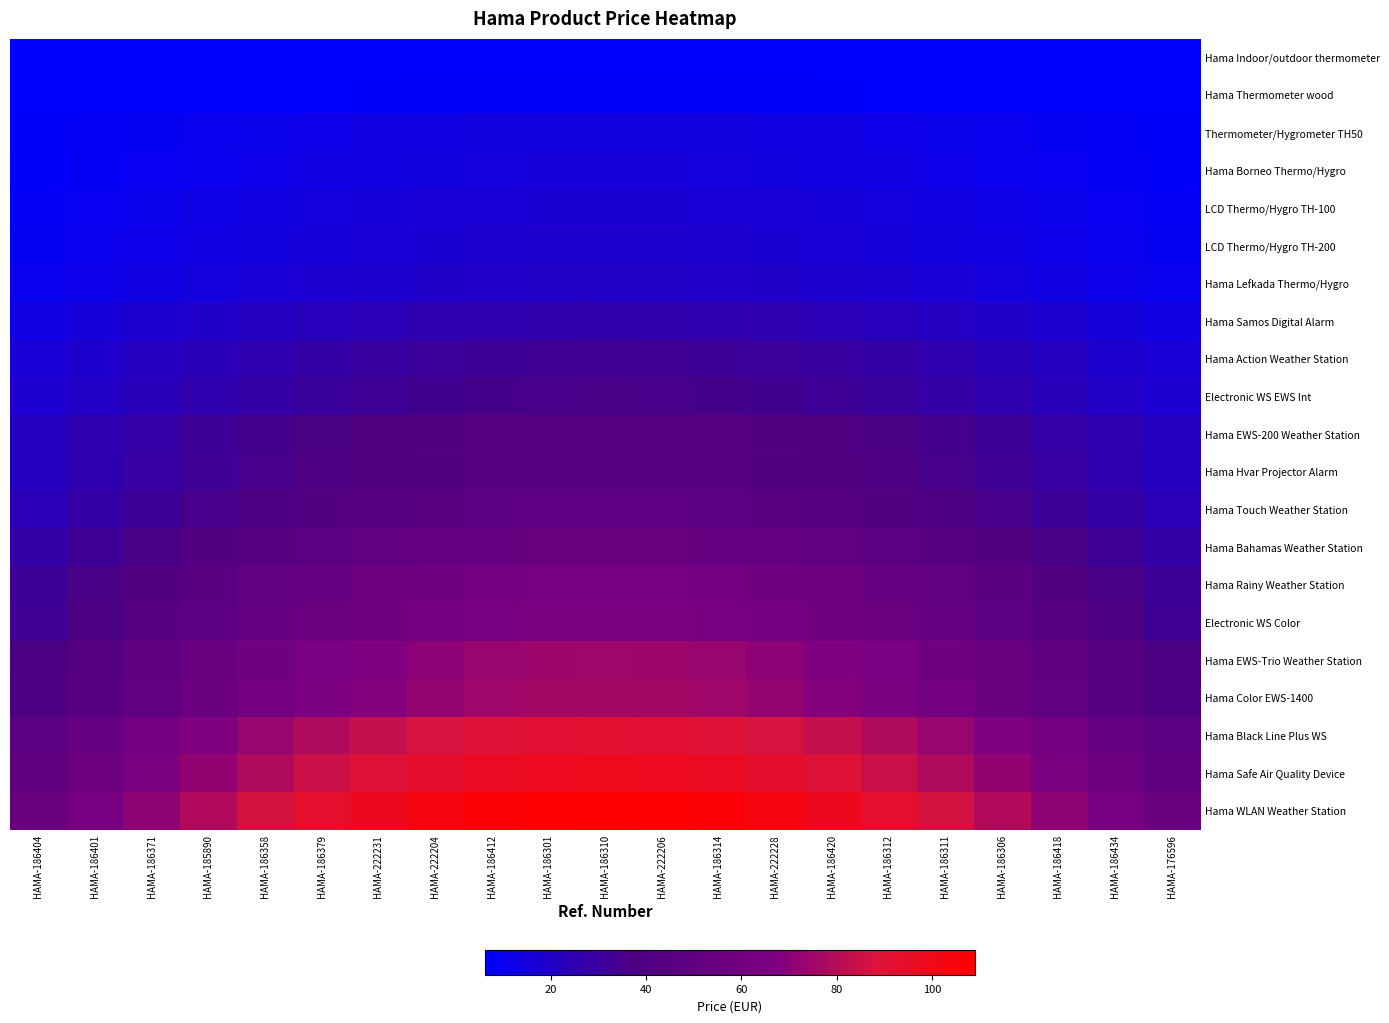

Reading left to right, list all the values displayed in this chart.

Hama Indoor/outdoor thermometer: HAMA-186404=3.1	HAMA-186401=3.6	HAMA-186371=4.1	HAMA-185890=4.5	HAMA-186358=5.0	HAMA-186379=5.3	HAMA-222231=5.6	HAMA-222204=5.9	HAMA-186412=6.1	HAMA-186301=6.2	HAMA-186310=6.2	HAMA-222206=6.2	HAMA-186314=6.1	HAMA-222228=5.9	HAMA-186420=5.6	HAMA-186312=5.3	HAMA-186311=5.0	HAMA-186306=4.5	HAMA-186418=4.1	HAMA-186434=3.6	HAMA-176596=3.1
Hama Thermometer wood: HAMA-186404=3.8	HAMA-186401=4.4	HAMA-186371=5.0	HAMA-185890=5.5	HAMA-186358=6.0	HAMA-186379=6.5	HAMA-222231=6.8	HAMA-222204=7.2	HAMA-186412=7.4	HAMA-186301=7.5	HAMA-186310=7.6	HAMA-222206=7.5	HAMA-186314=7.4	HAMA-222228=7.2	HAMA-186420=6.8	HAMA-186312=6.5	HAMA-186311=6.0	HAMA-186306=5.5	HAMA-186418=5.0	HAMA-186434=4.4	HAMA-176596=3.8
Thermometer/Hygrometer TH50: HAMA-186404=7.1	HAMA-186401=8.3	HAMA-186371=9.3	HAMA-185890=10.4	HAMA-186358=11.3	HAMA-186379=12.2	HAMA-222231=12.9	HAMA-222204=13.5	HAMA-186412=13.9	HAMA-186301=14.2	HAMA-186310=14.3	HAMA-222206=14.2	HAMA-186314=13.9	HAMA-222228=13.5	HAMA-186420=12.9	HAMA-186312=12.2	HAMA-186311=11.3	HAMA-186306=10.4	HAMA-186418=9.3	HAMA-186434=8.3	HAMA-176596=7.1
Hama Borneo Thermo/Hygro: HAMA-186404=7.6	HAMA-186401=8.8	HAMA-186371=9.9	HAMA-185890=11.0	HAMA-186358=12.0	HAMA-186379=12.9	HAMA-222231=13.7	HAMA-222204=14.3	HAMA-186412=14.8	HAMA-186301=15.1	HAMA-186310=15.2	HAMA-222206=15.1	HAMA-186314=14.8	HAMA-222228=14.3	HAMA-186420=13.7	HAMA-186312=12.9	HAMA-186311=12.0	HAMA-186306=11.0	HAMA-186418=9.9	HAMA-186434=8.8	HAMA-176596=7.6
LCD Thermo/Hygro TH-100: HAMA-186404=8.7	HAMA-186401=10.1	HAMA-186371=11.4	HAMA-185890=12.6	HAMA-186358=13.8	HAMA-186379=14.9	HAMA-222231=15.7	HAMA-222204=16.5	HAMA-186412=17.0	HAMA-186301=17.3	HAMA-186310=17.4	HAMA-222206=17.3	HAMA-186314=17.0	HAMA-222228=16.5	HAMA-186420=15.7	HAMA-186312=14.9	HAMA-186311=13.8	HAMA-186306=12.6	HAMA-186418=11.4	HAMA-186434=10.1	HAMA-176596=8.7
LCD Thermo/Hygro TH-200: HAMA-186404=9.2	HAMA-186401=10.7	HAMA-186371=12.1	HAMA-185890=13.4	HAMA-186358=14.6	HAMA-186379=15.7	HAMA-222231=16.7	HAMA-222204=17.4	HAMA-186412=18.0	HAMA-186301=18.3	HAMA-186310=18.4	HAMA-222206=18.3	HAMA-186314=18.0	HAMA-222228=17.4	HAMA-186420=16.7	HAMA-186312=15.7	HAMA-186311=14.6	HAMA-186306=13.4	HAMA-186418=12.1	HAMA-186434=10.7	HAMA-176596=9.2
Hama Lefkada Thermo/Hygro: HAMA-186404=10.3	HAMA-186401=11.9	HAMA-186371=13.4	HAMA-185890=14.9	HAMA-186358=16.3	HAMA-186379=17.5	HAMA-222231=18.5	HAMA-222204=19.4	HAMA-186412=20.0	HAMA-186301=20.4	HAMA-186310=20.5	HAMA-222206=20.4	HAMA-186314=20.0	HAMA-222228=19.4	HAMA-186420=18.5	HAMA-186312=17.5	HAMA-186311=16.3	HAMA-186306=14.9	HAMA-186418=13.4	HAMA-186434=11.9	HAMA-176596=10.3
Hama Samos Digital Alarm: HAMA-186404=13.4	HAMA-186401=15.5	HAMA-186371=17.5	HAMA-185890=19.5	HAMA-186358=21.3	HAMA-186379=22.9	HAMA-222231=24.2	HAMA-222204=25.3	HAMA-186412=26.1	HAMA-186301=26.6	HAMA-186310=26.8	HAMA-222206=26.6	HAMA-186314=26.1	HAMA-222228=25.3	HAMA-186420=24.2	HAMA-186312=22.9	HAMA-186311=21.3	HAMA-186306=19.5	HAMA-186418=17.5	HAMA-186434=15.5	HAMA-176596=13.4
Hama Action Weather Station: HAMA-186404=16.4	HAMA-186401=18.9	HAMA-186371=21.4	HAMA-185890=23.8	HAMA-186358=26.0	HAMA-186379=27.9	HAMA-222231=29.6	HAMA-222204=30.9	HAMA-186412=31.9	HAMA-186301=32.5	HAMA-186310=32.7	HAMA-222206=32.5	HAMA-186314=31.9	HAMA-222228=30.9	HAMA-186420=29.6	HAMA-186312=27.9	HAMA-186311=26.0	HAMA-186306=23.8	HAMA-186418=21.4	HAMA-186434=18.9	HAMA-176596=16.4
Electronic WS EWS Int: HAMA-186404=17.8	HAMA-186401=20.6	HAMA-186371=23.3	HAMA-185890=25.9	HAMA-186358=28.3	HAMA-186379=30.4	HAMA-222231=32.3	HAMA-222204=33.7	HAMA-186412=34.8	HAMA-186301=35.4	HAMA-186310=35.7	HAMA-222206=35.4	HAMA-186314=34.8	HAMA-222228=33.7	HAMA-186420=32.3	HAMA-186312=30.4	HAMA-186311=28.3	HAMA-186306=25.9	HAMA-186418=23.3	HAMA-186434=20.6	HAMA-176596=17.8
Hama EWS-200 Weather Station: HAMA-186404=21.8	HAMA-186401=25.2	HAMA-186371=28.5	HAMA-185890=31.6	HAMA-186358=34.5	HAMA-186379=37.1	HAMA-222231=39.3	HAMA-222204=41.1	HAMA-186412=42.4	HAMA-186301=43.2	HAMA-186310=43.5	HAMA-222206=43.2	HAMA-186314=42.4	HAMA-222228=41.1	HAMA-186420=39.3	HAMA-186312=37.1	HAMA-186311=34.5	HAMA-186306=31.6	HAMA-186418=28.5	HAMA-186434=25.2	HAMA-176596=21.8
Hama Hvar Projector Alarm: HAMA-186404=22.2	HAMA-186401=25.6	HAMA-186371=29.0	HAMA-185890=32.2	HAMA-186358=35.2	HAMA-186379=37.8	HAMA-222231=40.1	HAMA-222204=41.9	HAMA-186412=43.2	HAMA-186301=44.0	HAMA-186310=44.3	HAMA-222206=44.0	HAMA-186314=43.2	HAMA-222228=41.9	HAMA-186420=40.1	HAMA-186312=37.8	HAMA-186311=35.2	HAMA-186306=32.2	HAMA-186418=29.0	HAMA-186434=25.6	HAMA-176596=22.2
Hama Touch Weather Station: HAMA-186404=24.3	HAMA-186401=28.1	HAMA-186371=31.8	HAMA-185890=35.3	HAMA-186358=38.5	HAMA-186379=41.4	HAMA-222231=43.9	HAMA-222204=45.9	HAMA-186412=47.3	HAMA-186301=48.2	HAMA-186310=48.5	HAMA-222206=48.2	HAMA-186314=47.3	HAMA-222228=45.9	HAMA-186420=43.9	HAMA-186312=41.4	HAMA-186311=38.5	HAMA-186306=35.3	HAMA-186418=31.8	HAMA-186434=28.1	HAMA-176596=24.3
Hama Bahamas Weather Station: HAMA-186404=27.6	HAMA-186401=32.0	HAMA-186371=36.2	HAMA-185890=40.2	HAMA-186358=43.9	HAMA-186379=47.2	HAMA-222231=50.0	HAMA-222204=52.3	HAMA-186412=53.9	HAMA-186301=55.0	HAMA-186310=55.3	HAMA-222206=55.0	HAMA-186314=53.9	HAMA-222228=52.3	HAMA-186420=50.0	HAMA-186312=47.2	HAMA-186311=43.9	HAMA-186306=40.2	HAMA-186418=36.2	HAMA-186434=32.0	HAMA-176596=27.6
Hama Rainy Weather Station: HAMA-186404=31.5	HAMA-186401=36.4	HAMA-186371=41.2	HAMA-185890=45.8	HAMA-186358=50.0	HAMA-186379=53.8	HAMA-222231=57.0	HAMA-222204=59.6	HAMA-186412=61.5	HAMA-186301=62.6	HAMA-186310=63.0	HAMA-222206=62.6	HAMA-186314=61.5	HAMA-222228=59.6	HAMA-186420=57.0	HAMA-186312=53.8	HAMA-186311=50.0	HAMA-186306=45.8	HAMA-186418=41.2	HAMA-186434=36.4	HAMA-176596=31.5
Electronic WS Color: HAMA-186404=32.6	HAMA-186401=37.7	HAMA-186371=42.7	HAMA-185890=47.4	HAMA-186358=51.7	HAMA-186379=55.6	HAMA-222231=58.9	HAMA-222204=61.6	HAMA-186412=63.6	HAMA-186301=64.8	HAMA-186310=65.2	HAMA-222206=64.8	HAMA-186314=63.6	HAMA-222228=61.6	HAMA-186420=58.9	HAMA-186312=55.6	HAMA-186311=51.7	HAMA-186306=47.4	HAMA-186418=42.7	HAMA-186434=37.7	HAMA-176596=32.6
Hama EWS-Trio Weather Station: HAMA-186404=37.4	HAMA-186401=43.2	HAMA-186371=48.9	HAMA-185890=54.3	HAMA-186358=59.3	HAMA-186379=63.8	HAMA-222231=67.6	HAMA-222204=70.6	HAMA-186412=72.9	HAMA-186301=74.3	HAMA-186310=74.7	HAMA-222206=74.3	HAMA-186314=72.9	HAMA-222228=70.6	HAMA-186420=67.6	HAMA-186312=63.8	HAMA-186311=59.3	HAMA-186306=54.3	HAMA-186418=48.9	HAMA-186434=43.2	HAMA-176596=37.4
Hama Color EWS-1400: HAMA-186404=38.2	HAMA-186401=44.2	HAMA-186371=50.0	HAMA-185890=55.6	HAMA-186358=60.7	HAMA-186379=65.2	HAMA-222231=69.1	HAMA-222204=72.3	HAMA-186412=74.6	HAMA-186301=76.0	HAMA-186310=76.4	HAMA-222206=76.0	HAMA-186314=74.6	HAMA-222228=72.3	HAMA-186420=69.1	HAMA-186312=65.2	HAMA-186311=60.7	HAMA-186306=55.6	HAMA-186418=50.0	HAMA-186434=44.2	HAMA-176596=38.2
Hama Black Line Plus WS: HAMA-186404=46.0	HAMA-186401=53.2	HAMA-186371=60.2	HAMA-185890=66.9	HAMA-186358=73.1	HAMA-186379=78.6	HAMA-222231=83.3	HAMA-222204=87.0	HAMA-186412=89.8	HAMA-186301=91.5	HAMA-186310=92.1	HAMA-222206=91.5	HAMA-186314=89.8	HAMA-222228=87.0	HAMA-186420=83.3	HAMA-186312=78.6	HAMA-186311=73.1	HAMA-186306=66.9	HAMA-186418=60.2	HAMA-186434=53.2	HAMA-176596=46.0
Hama Safe Air Quality Device: HAMA-186404=49.5	HAMA-186401=57.2	HAMA-186371=64.8	HAMA-185890=72.0	HAMA-186358=78.6	HAMA-186379=84.5	HAMA-222231=89.5	HAMA-222204=93.6	HAMA-186412=96.6	HAMA-186301=98.4	HAMA-186310=99.0	HAMA-222206=98.4	HAMA-186314=96.6	HAMA-222228=93.6	HAMA-186420=89.5	HAMA-186312=84.5	HAMA-186311=78.6	HAMA-186306=72.0	HAMA-186418=64.8	HAMA-186434=57.2	HAMA-176596=49.5
Hama WLAN Weather Station: HAMA-186404=54.5	HAMA-186401=63.0	HAMA-186371=71.3	HAMA-185890=79.2	HAMA-186358=86.5	HAMA-186379=93.0	HAMA-222231=98.6	HAMA-222204=103.1	HAMA-186412=106.3	HAMA-186301=108.3	HAMA-186310=109.0	HAMA-222206=108.3	HAMA-186314=106.3	HAMA-222228=103.1	HAMA-186420=98.6	HAMA-186312=93.0	HAMA-186311=86.5	HAMA-186306=79.2	HAMA-186418=71.3	HAMA-186434=63.0	HAMA-176596=54.5